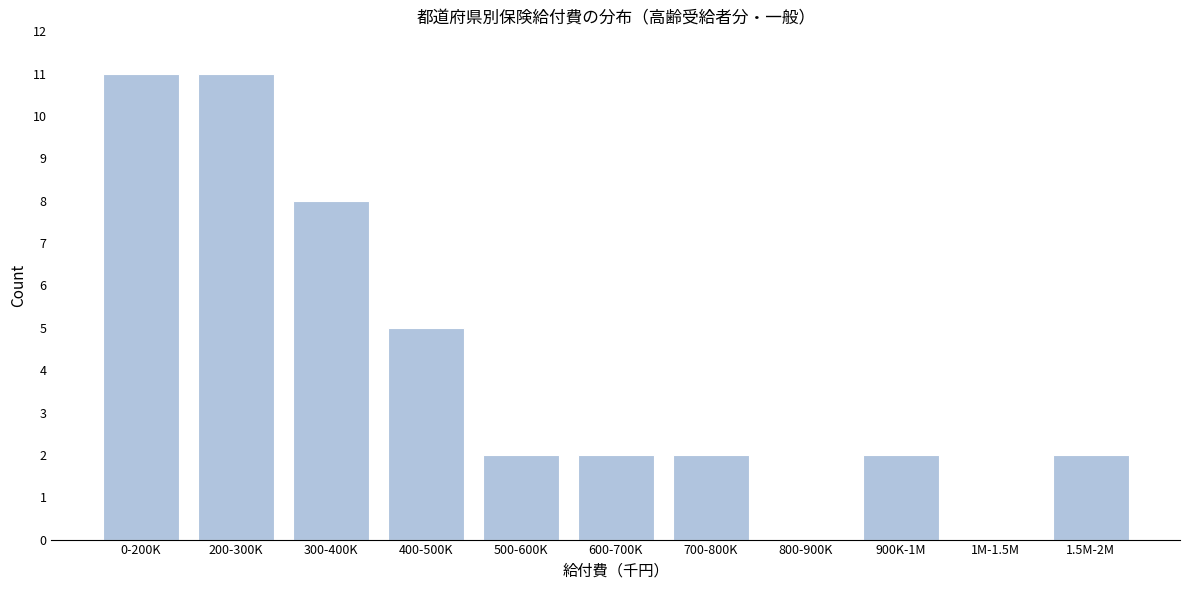

Reading right to left, extract all data points from this chart.

1.5M-2M=2	1M-1.5M=0	900K-1M=2	800-900K=0	700-800K=2	600-700K=2	500-600K=2	400-500K=5	300-400K=8	200-300K=11	0-200K=11